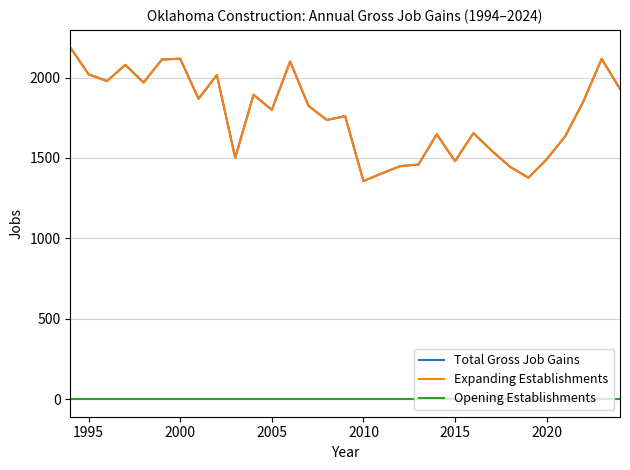

In Expanding Establishments, how many points are lower than both neighbors (excluding endpoints)?

9